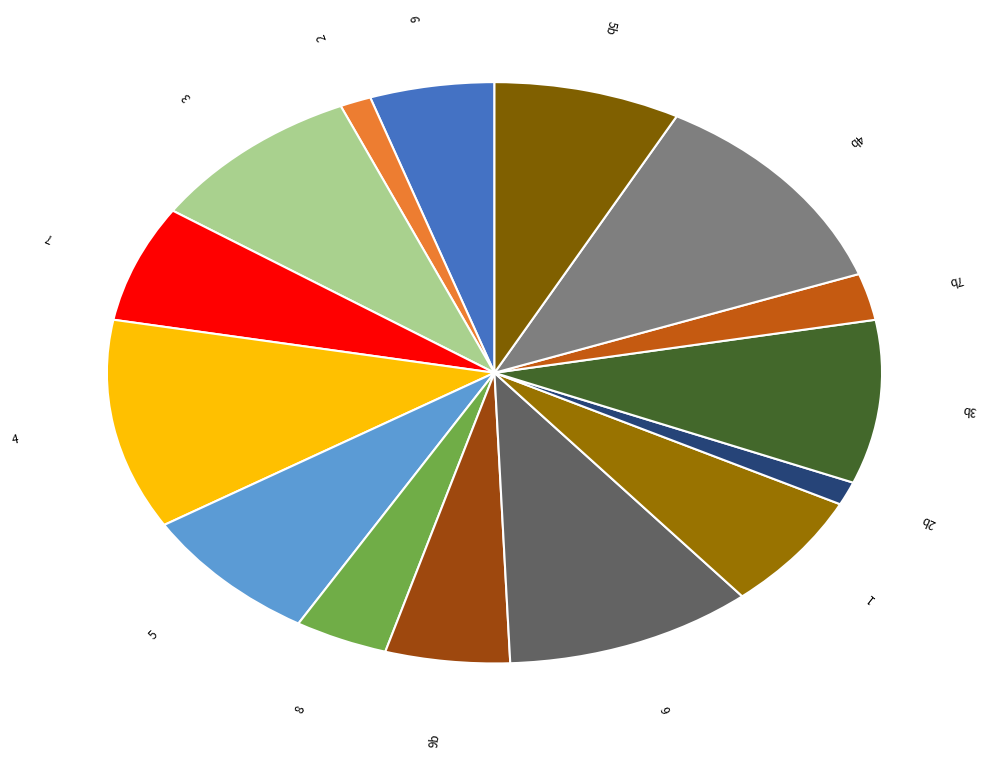

Which category has the biggest portion of the pie?

4